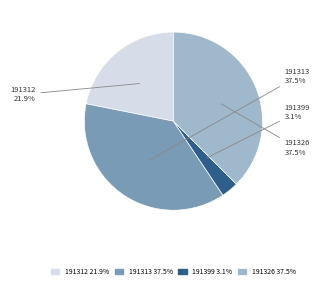

Which has a higher value, 191312 or 191399?

191312